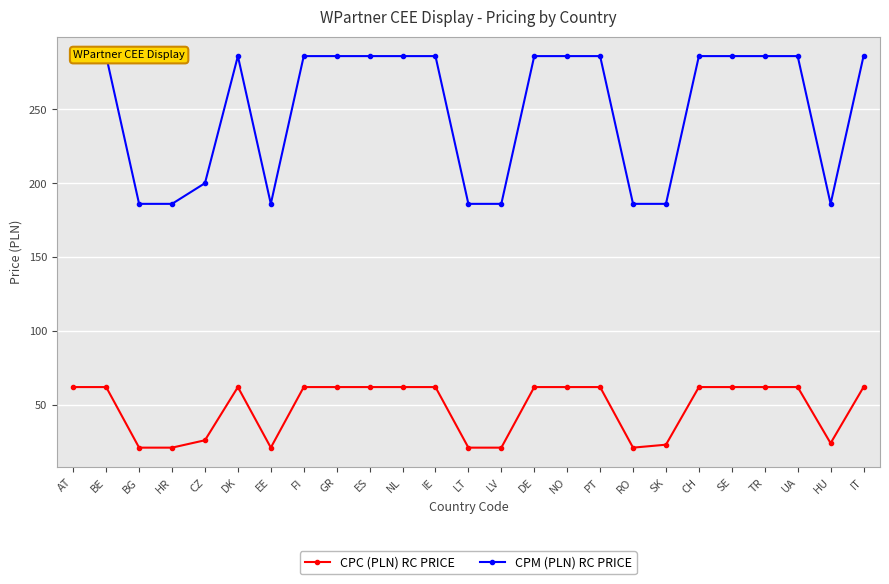

Rank the series at NO from lowest to highest value.

CPC (PLN) RC PRICE, CPM (PLN) RC PRICE